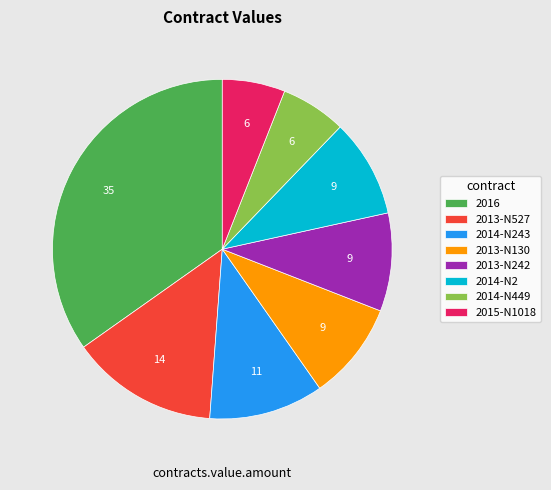

Do 2013-N130 and 2014-N449 together represent more than half of the pie?

No